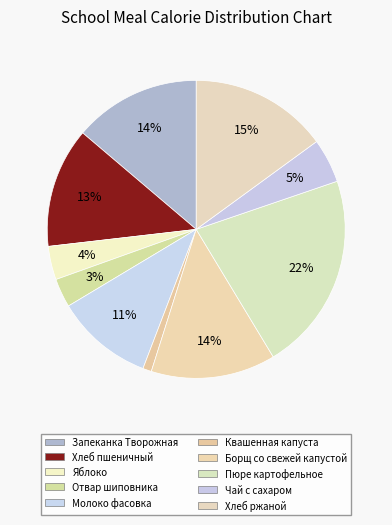

How many segments does this pie chart have?

10